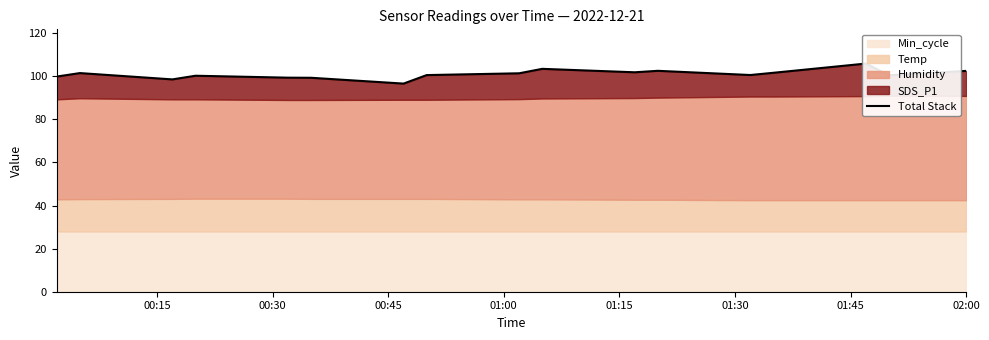

What position from the right is 01:15?

13